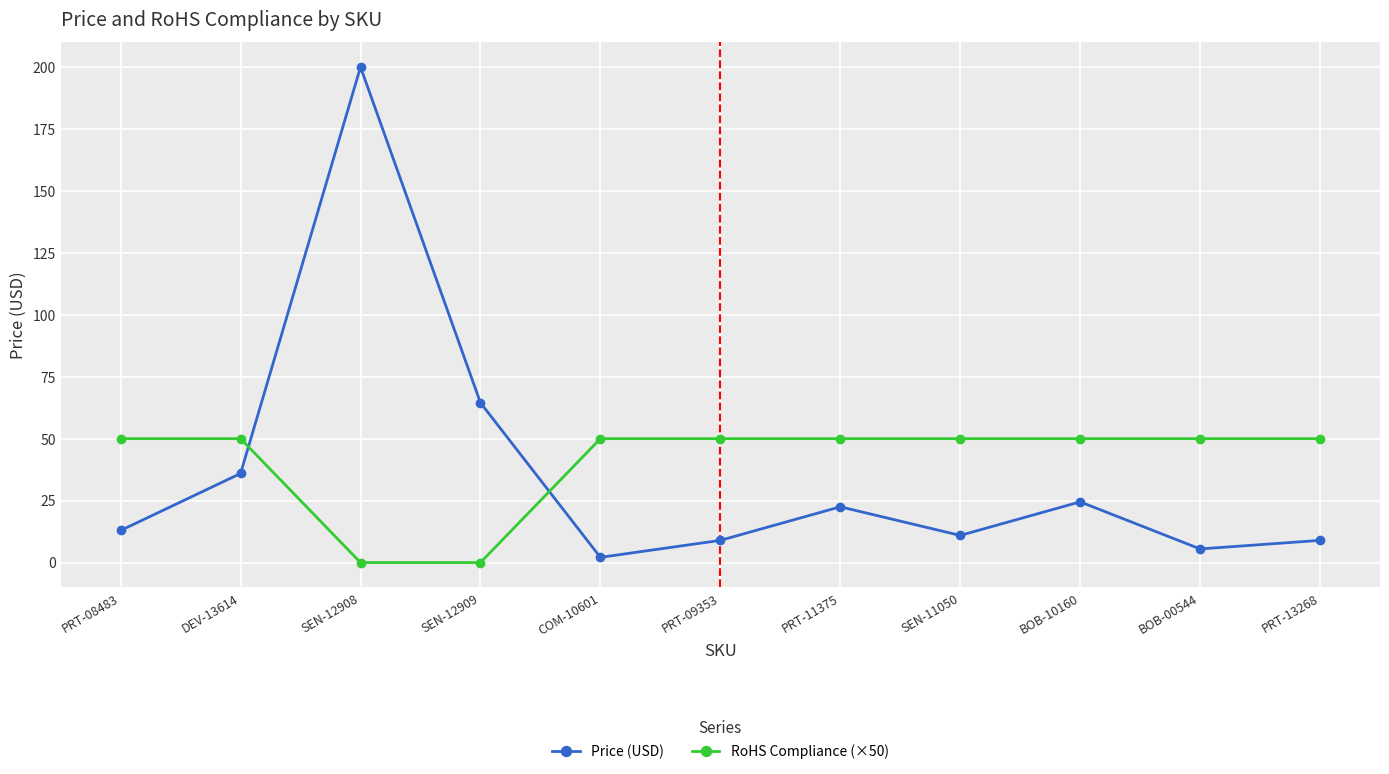

The RoHS Compliance (×50) series shows 0.0 at SEN-12909. True or false?

True